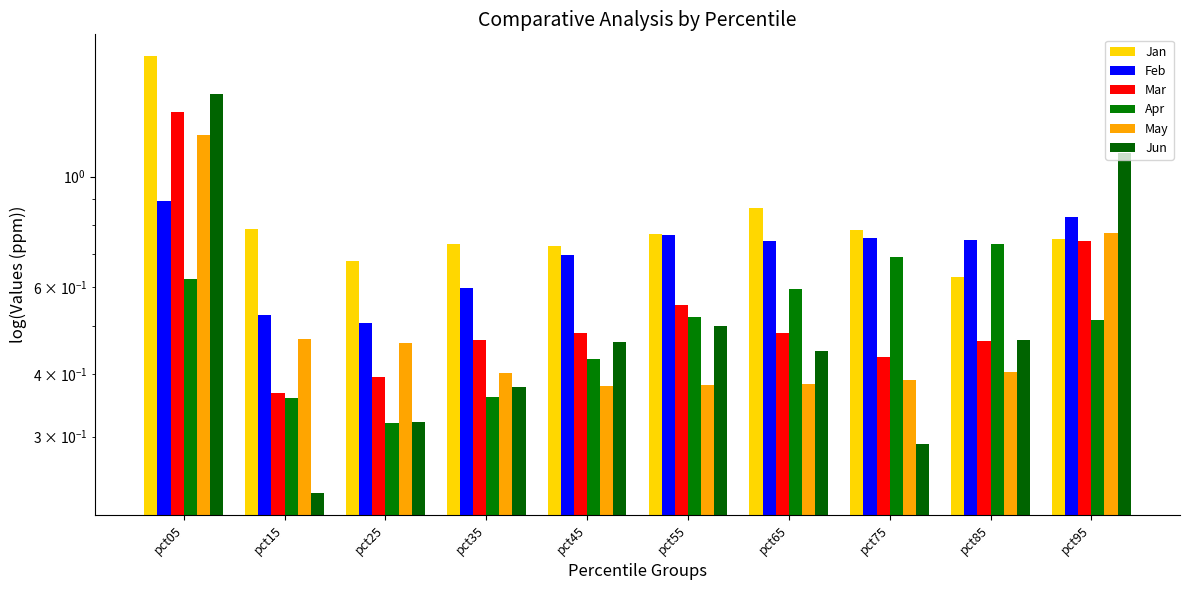

At pct35, list the series in order from largest to smallest.

Jan, Feb, Mar, May, Jun, Apr